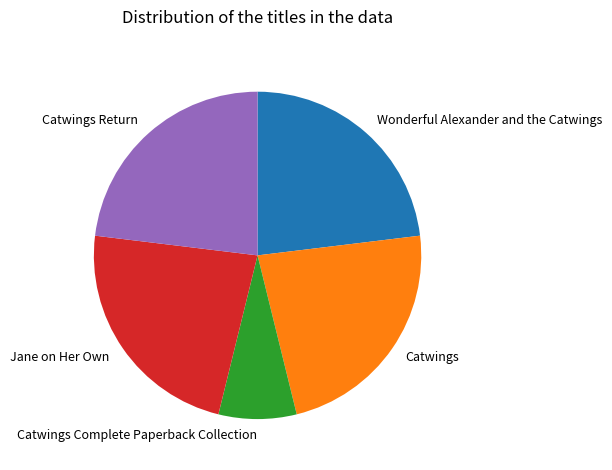

What is the smallest slice in the pie chart?

Catwings Complete Paperback Collection